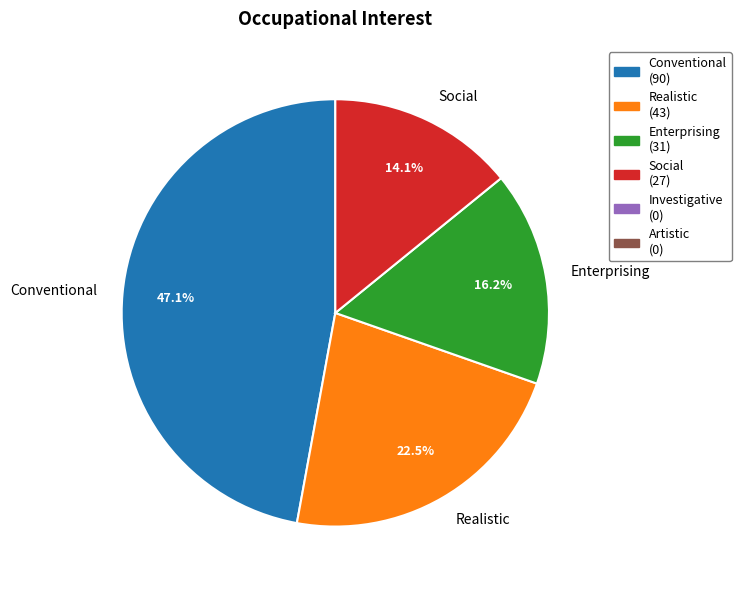

Is there any slice that represents more than half of the pie?

No